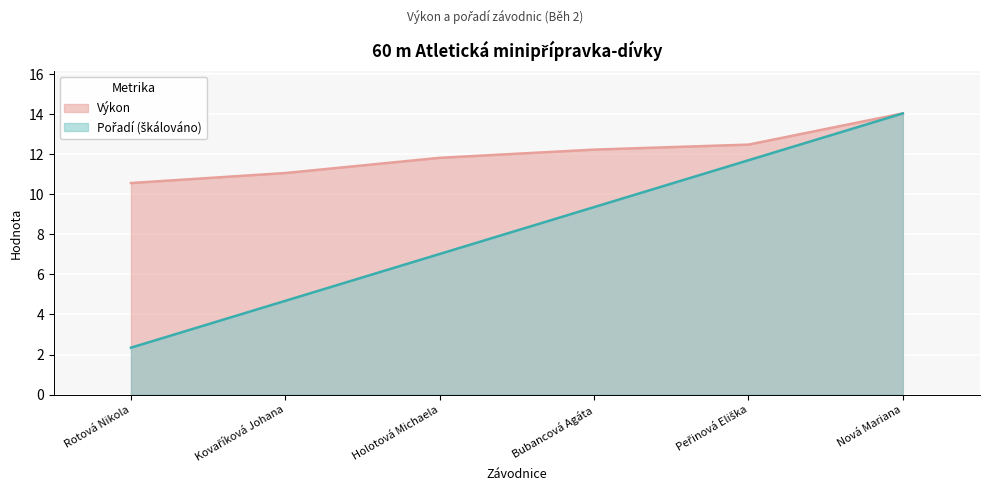

What is the difference between the maximum and second lowest values in the Výkon series?

3.0